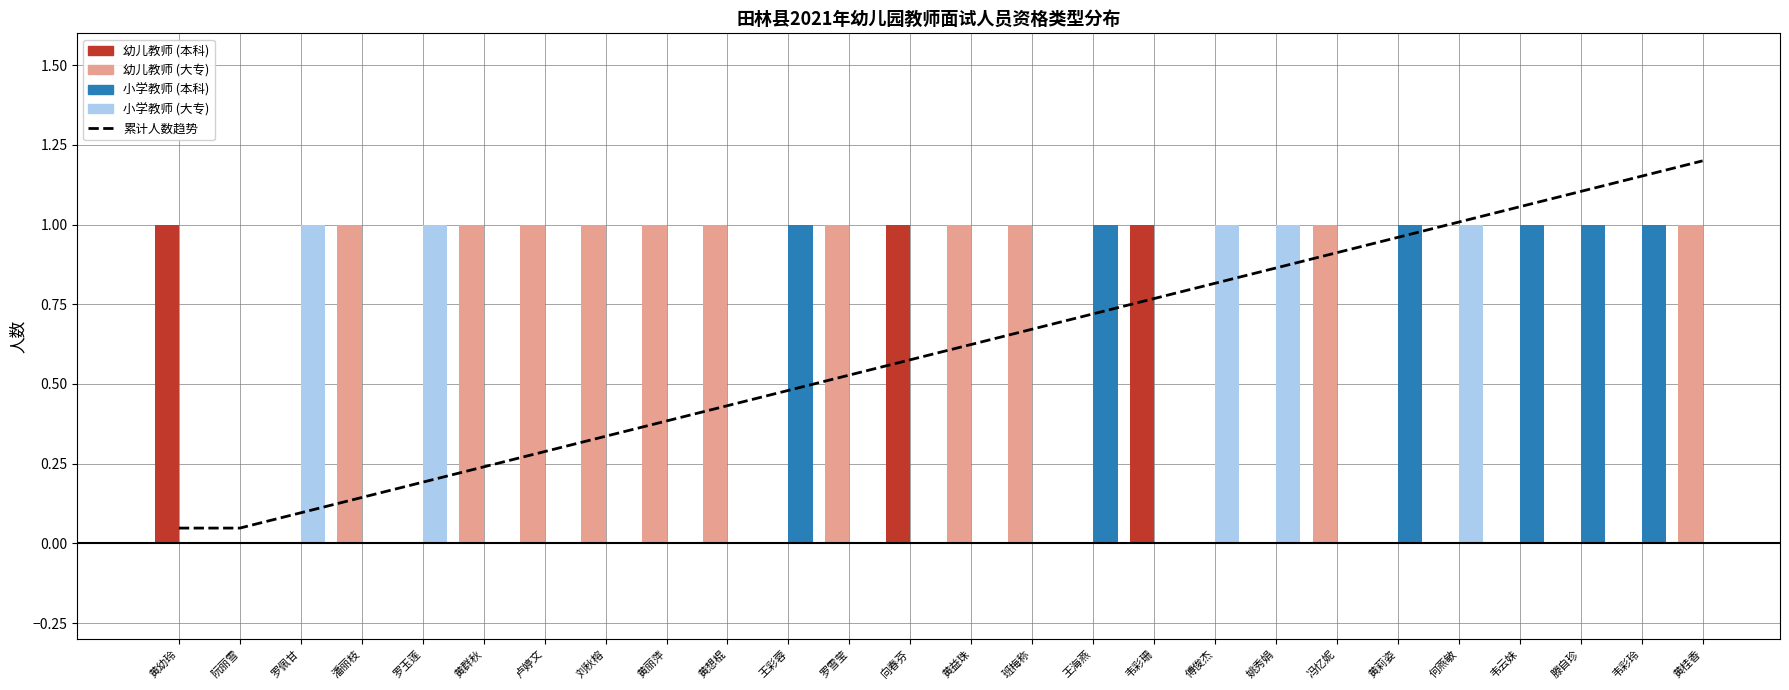

Rank the categories by value from lowest to highest.

黄幼玲, 阮丽雪, 罗佩甘, 潘丽枝, 罗玉莲, 黄群秋, 卢婷文, 刘秋榕, 黄丽萍, 黄想棍, 王彩蓉, 罗雪莹, 向春芬, 黄益珠, 班梅称, 王海燕, 韦彩珊, 傅俊杰, 姚秀娟, 冯忆妮, 黄莉姿, 何燕敏, 韦云妹, 滕自珍, 韦彩玲, 黄桂香